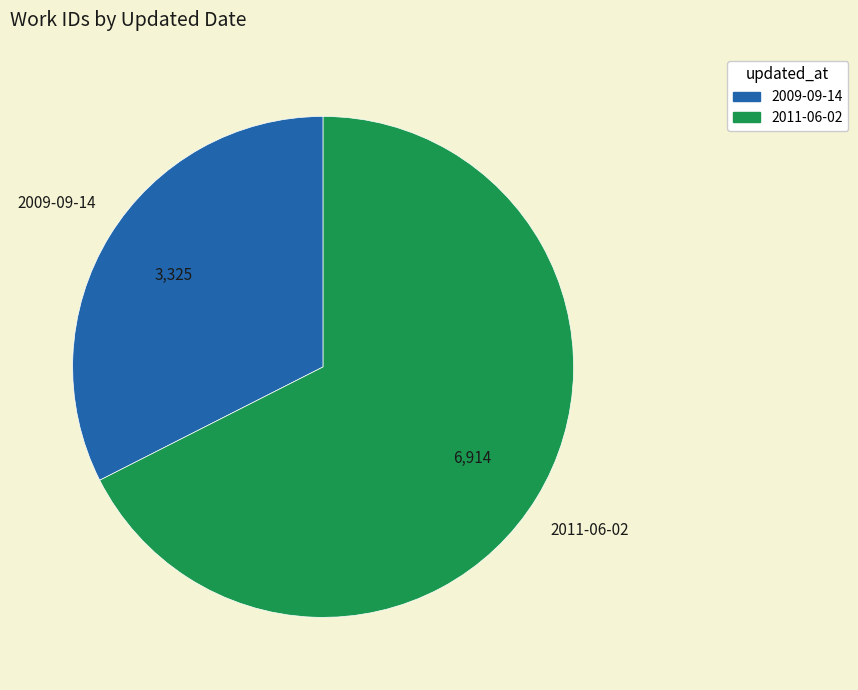

What is the largest slice in the pie chart?

2011-06-02